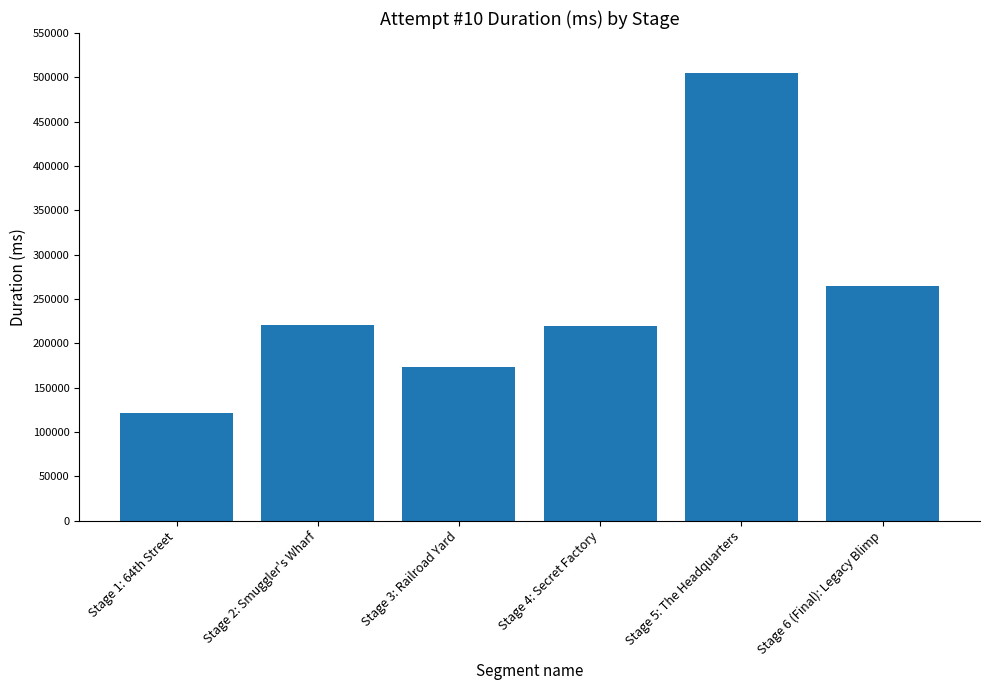

What is the maximum value shown in the chart?

504704